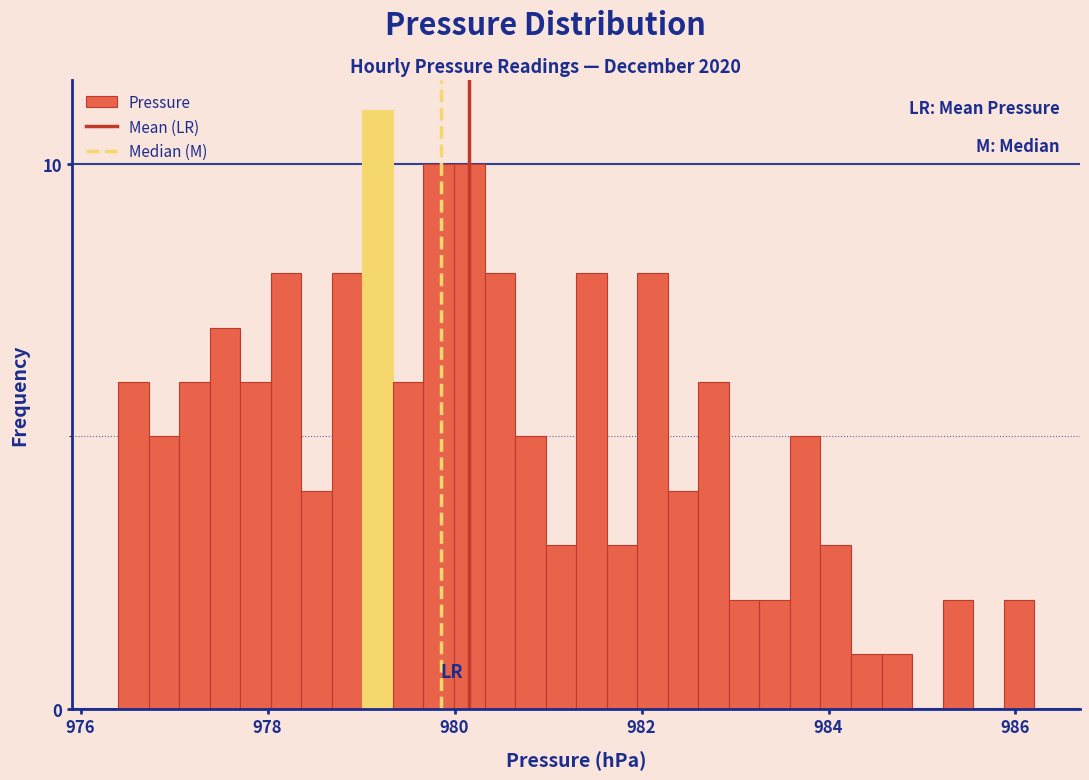

Around what value on the x-axis is the tallest bar? Give the approximate position of its centre, as read against the axis.

979.2